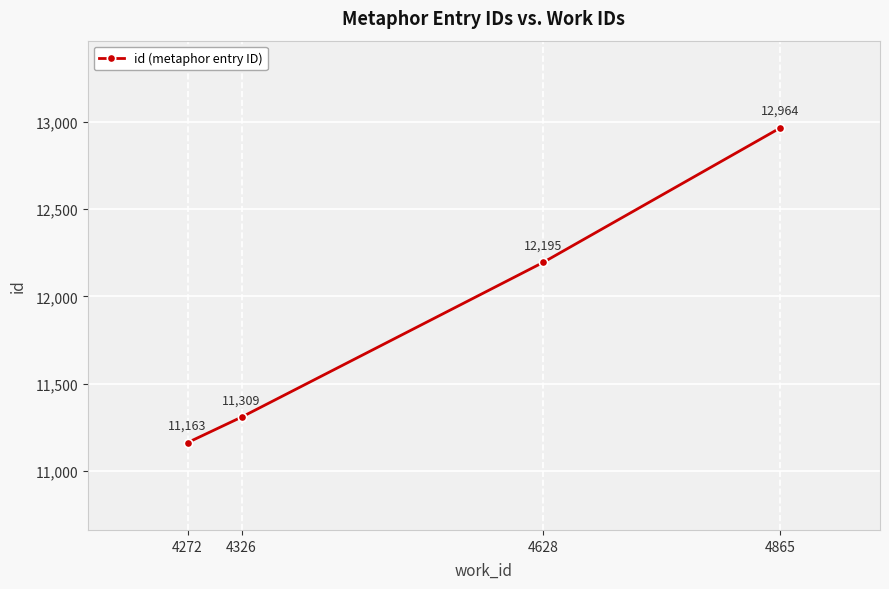

What is the value of the 2nd point from the left?

11309